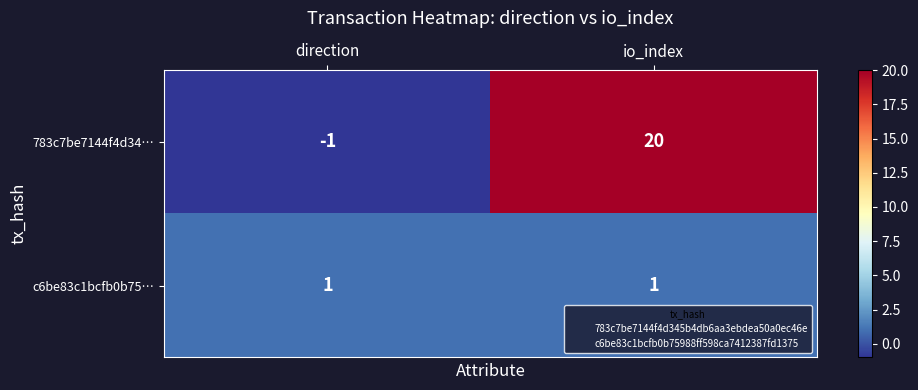

Reading right to left, what are all the values shown in this chart?

783c7be7144f4d34…: io_index=20	direction=-1
c6be83c1bcfb0b75…: io_index=1	direction=1